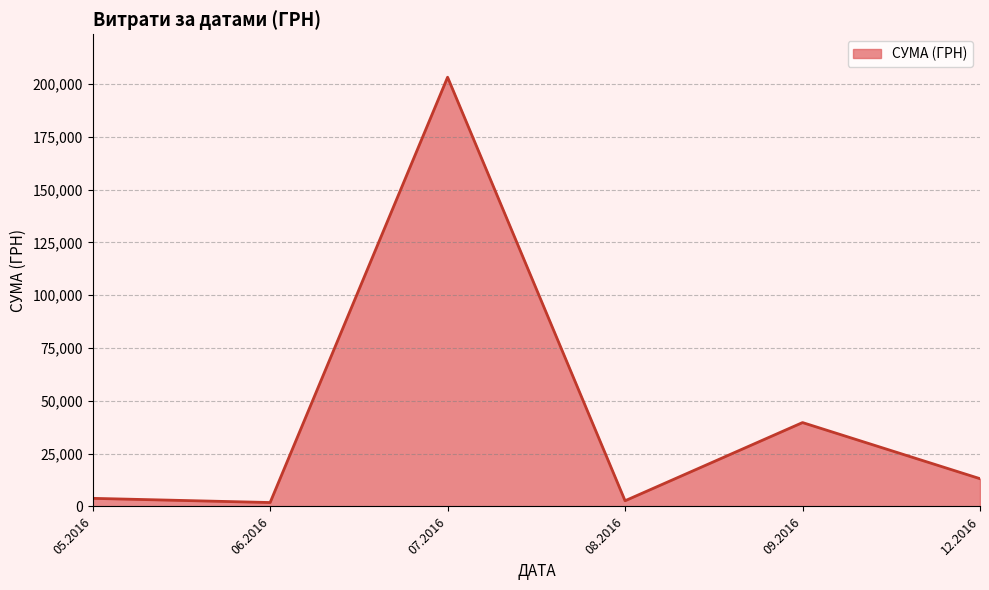

What is the difference between the maximum and minimum values?

201387.9